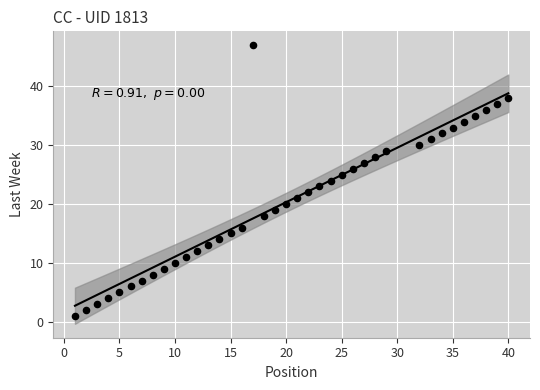

What is the range of X values (max minus min)?

39